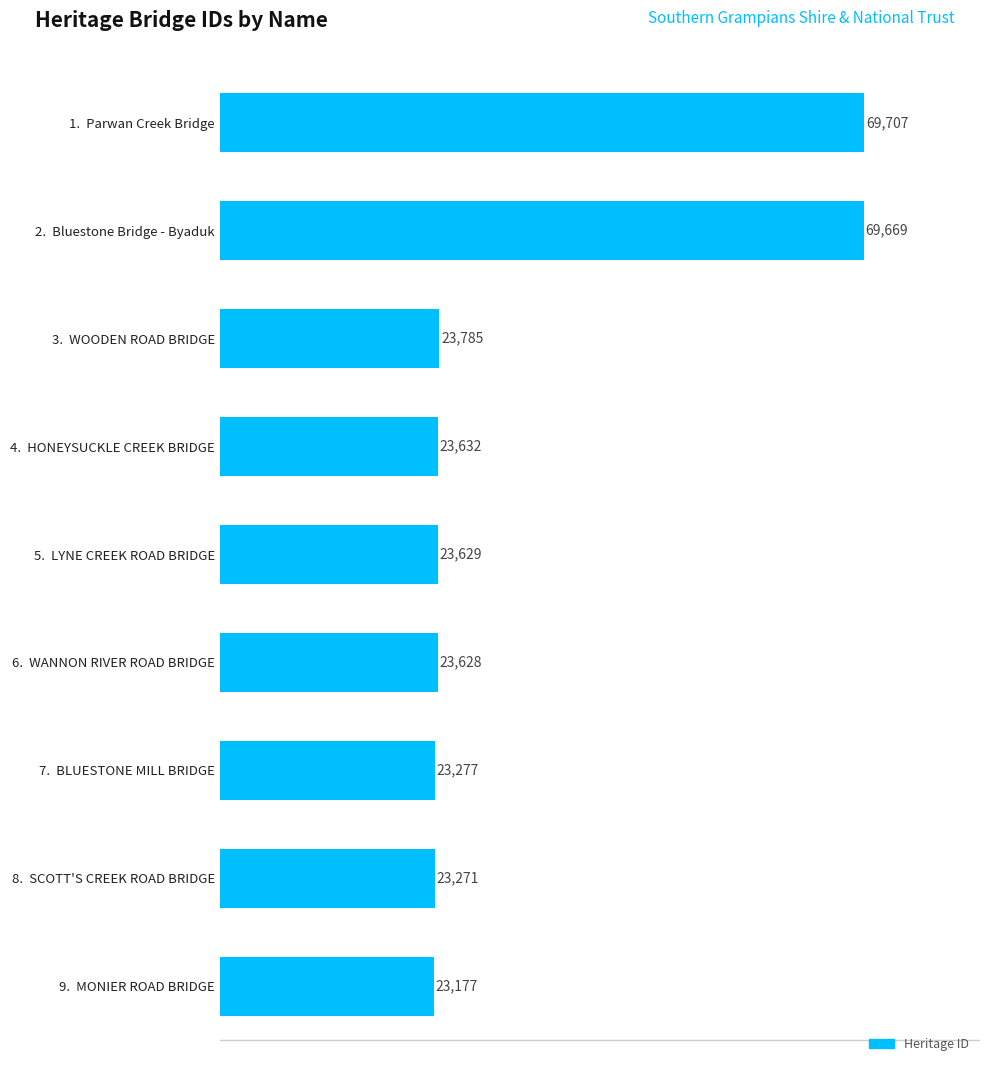

What is the difference between the maximum and minimum values?

46530